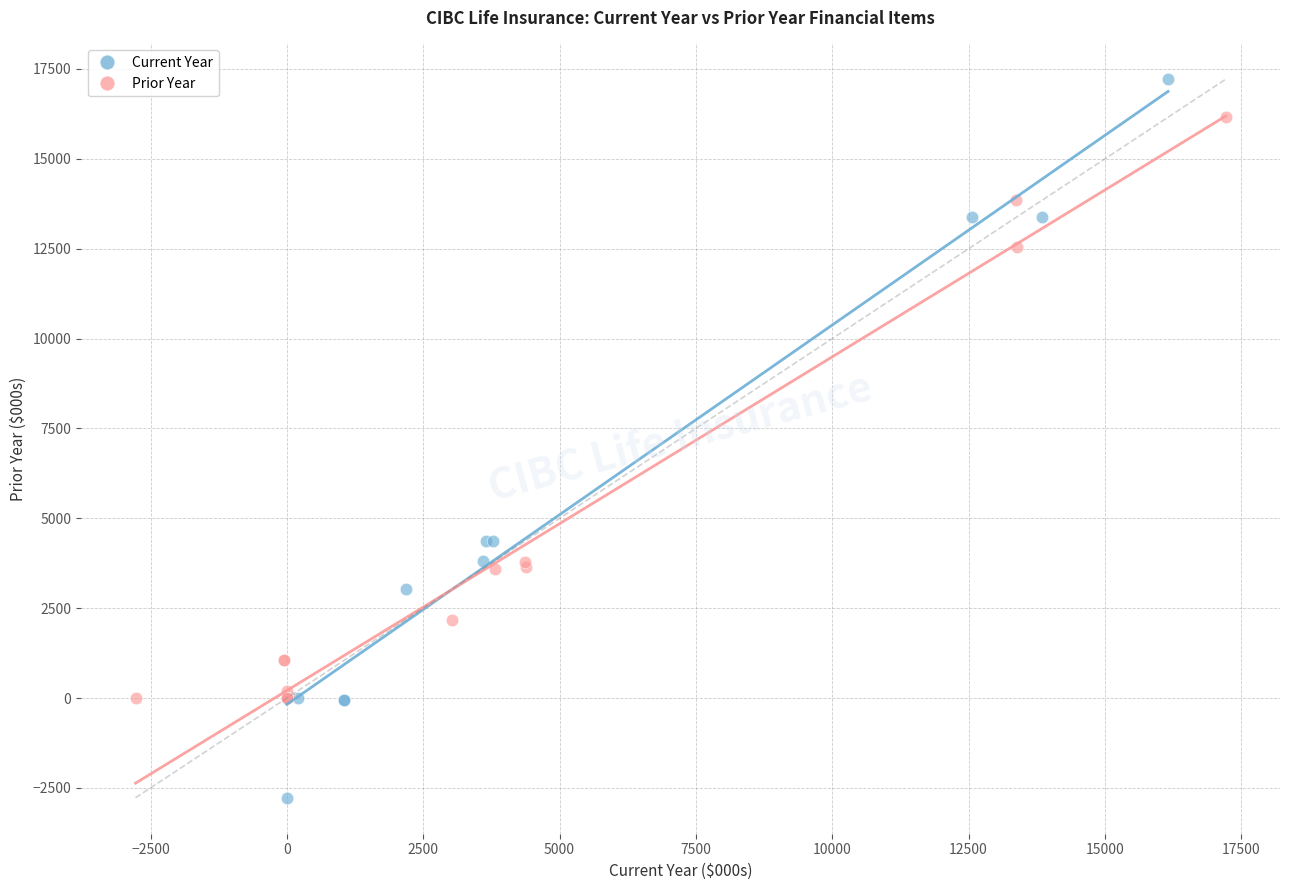

Which series has the widest spread of Y values?

Current Year